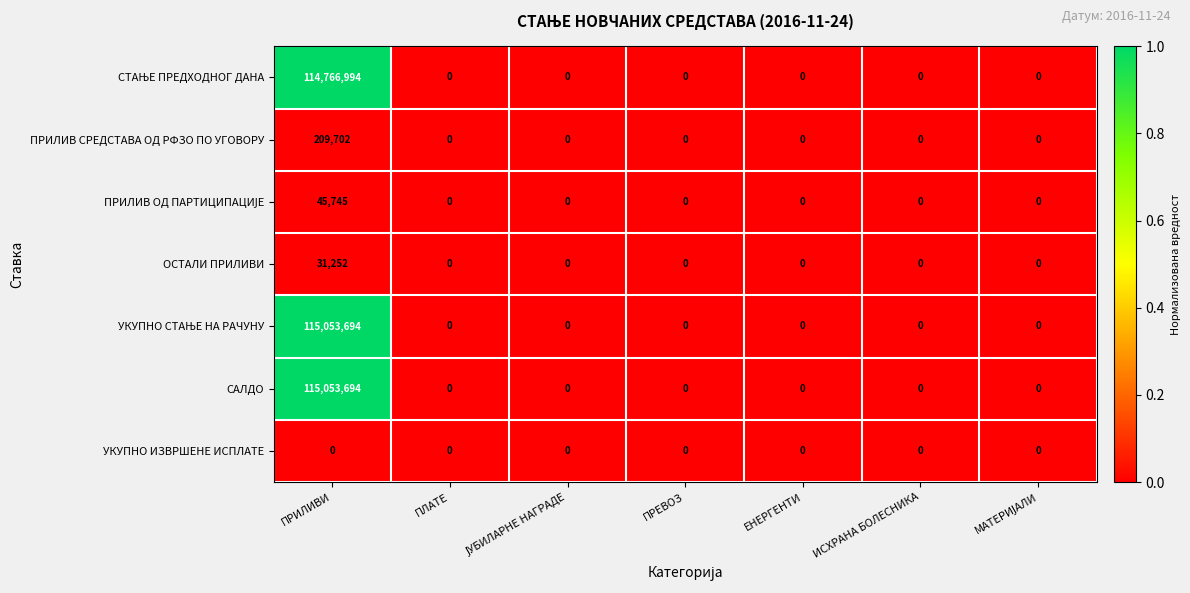

At which category is the sum across all series the highest?

ПРИЛИВИ